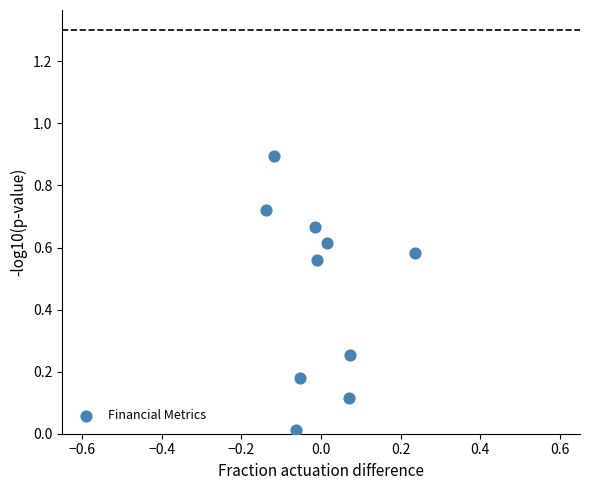

What is the average Y value?

0.5